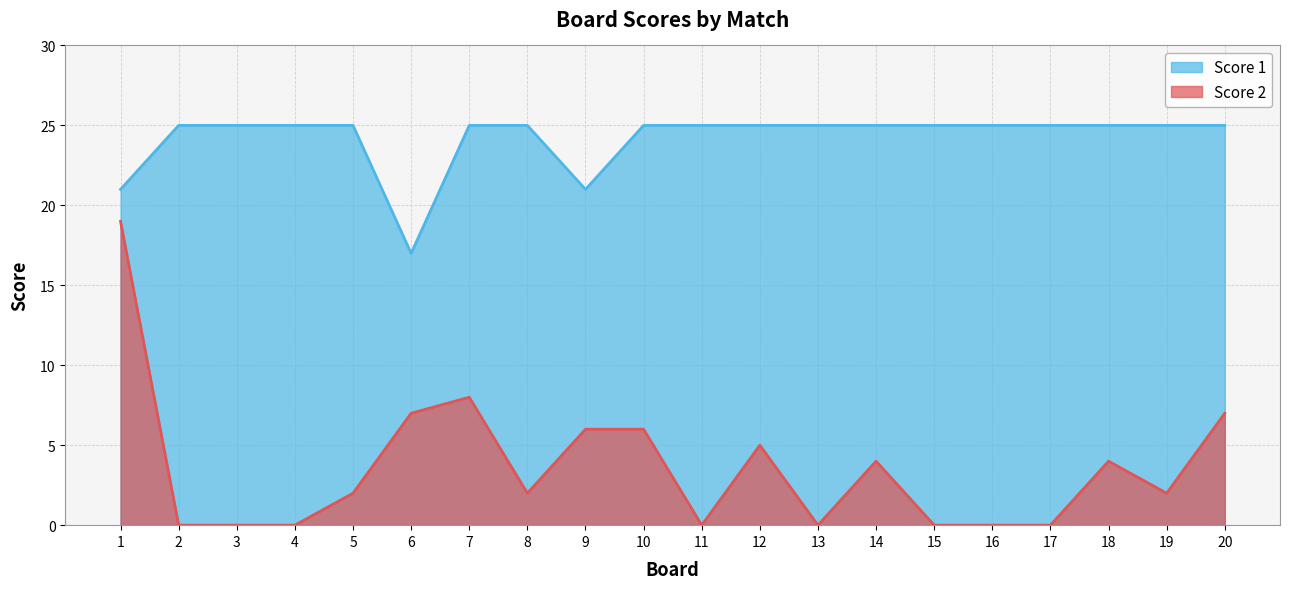

The value of Score 2 at 7 is 8. True or false?

True